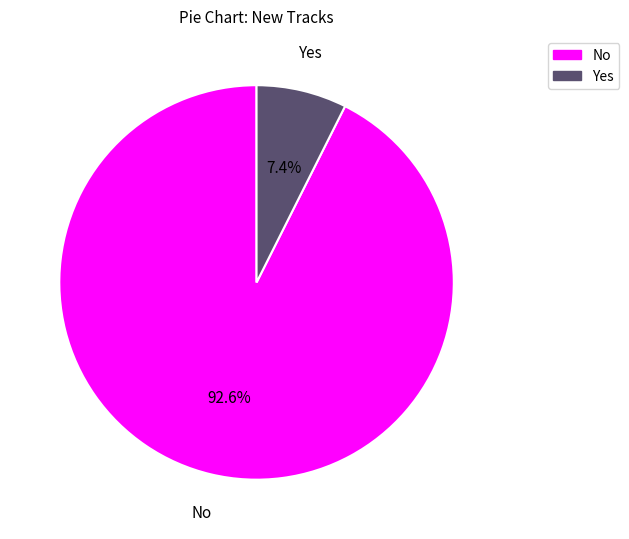

Which has a higher value, No or Yes?

No